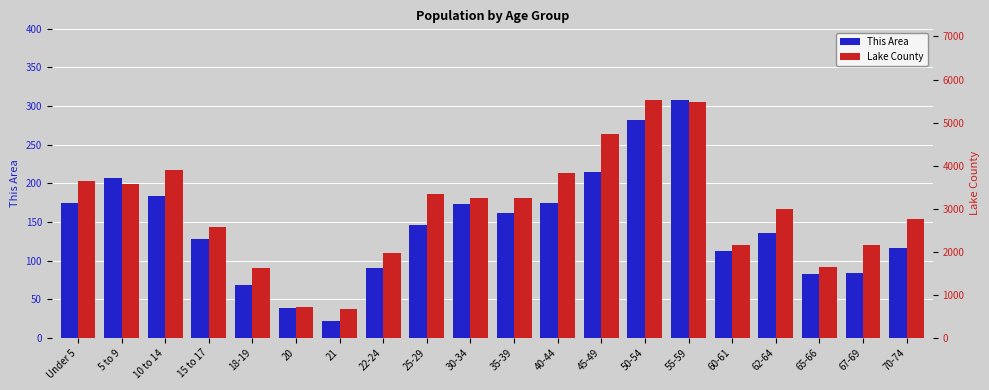

Reading right to left, list all the values displayed in this chart.

This Area: 116	84	83	136	112	308	282	214	175	162	173	146	90	22	39	68	128	184	207	174
Lake County: 2762	2154	1637	2997	2160	5468	5530	4725	3840	3255	3257	3346	1973	675	714	1613	2577	3888	3574	3633